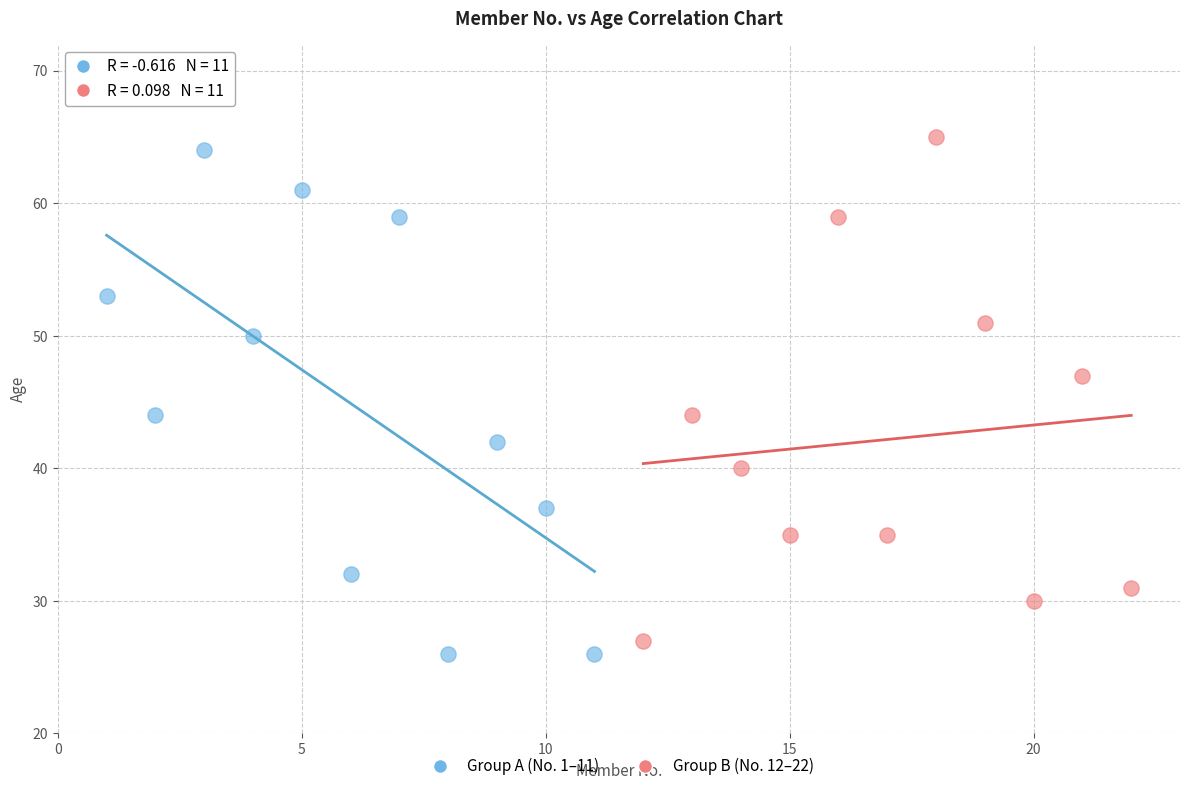

Which series contains the lowest Y value?

Group A (No. 1–11)